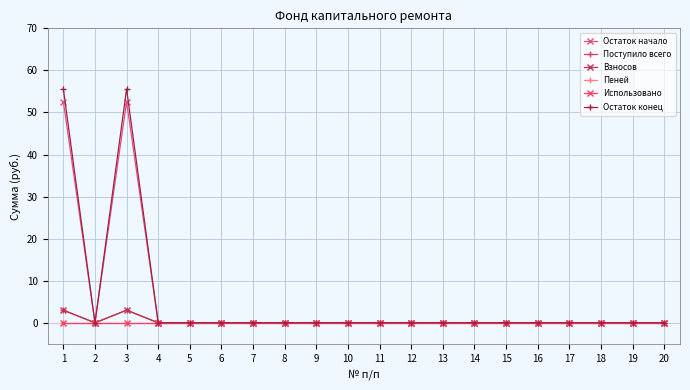

Does the chart have visible grid lines?

Yes